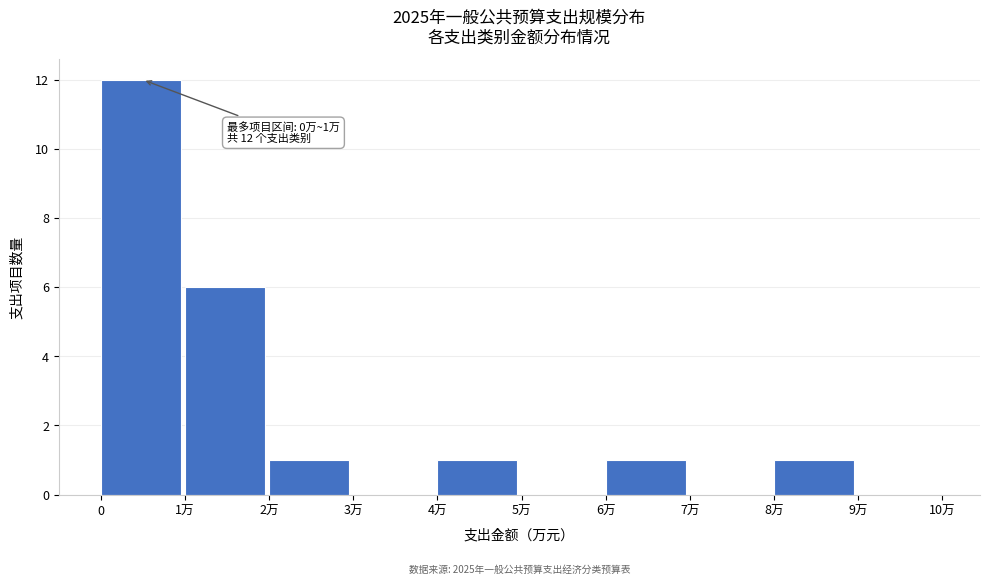

Reading right to left, transcribe all the data shown in this chart.

9万=0	8万=1	7万=0	6万=1	5万=0	4万=1	3万=0	2万=1	1万=6	0=12